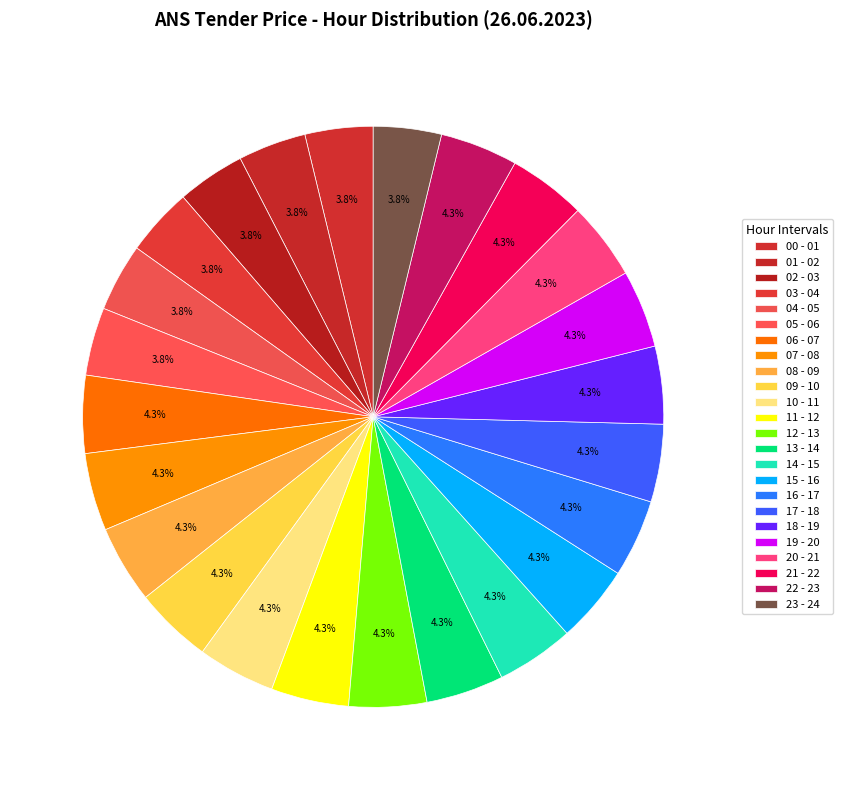

To the nearest percent, what is the average slice percentage?

4%